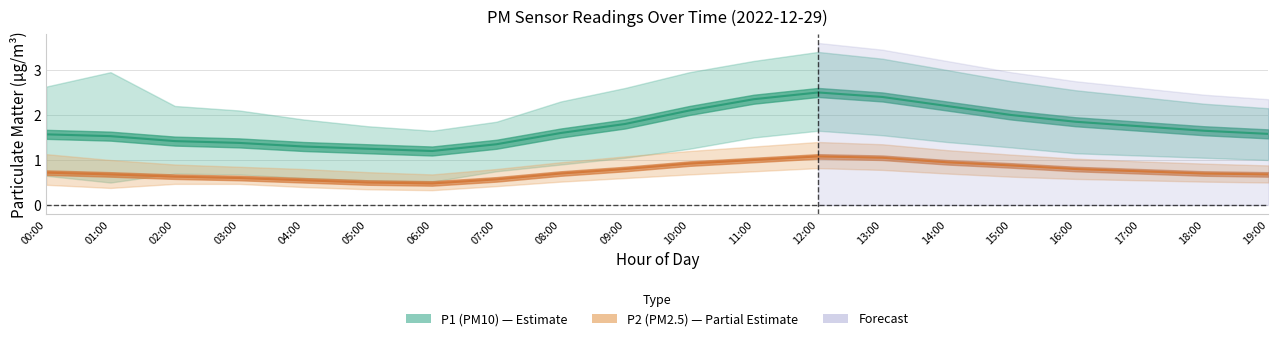

At how many categories does at least one series exceed 3?

3